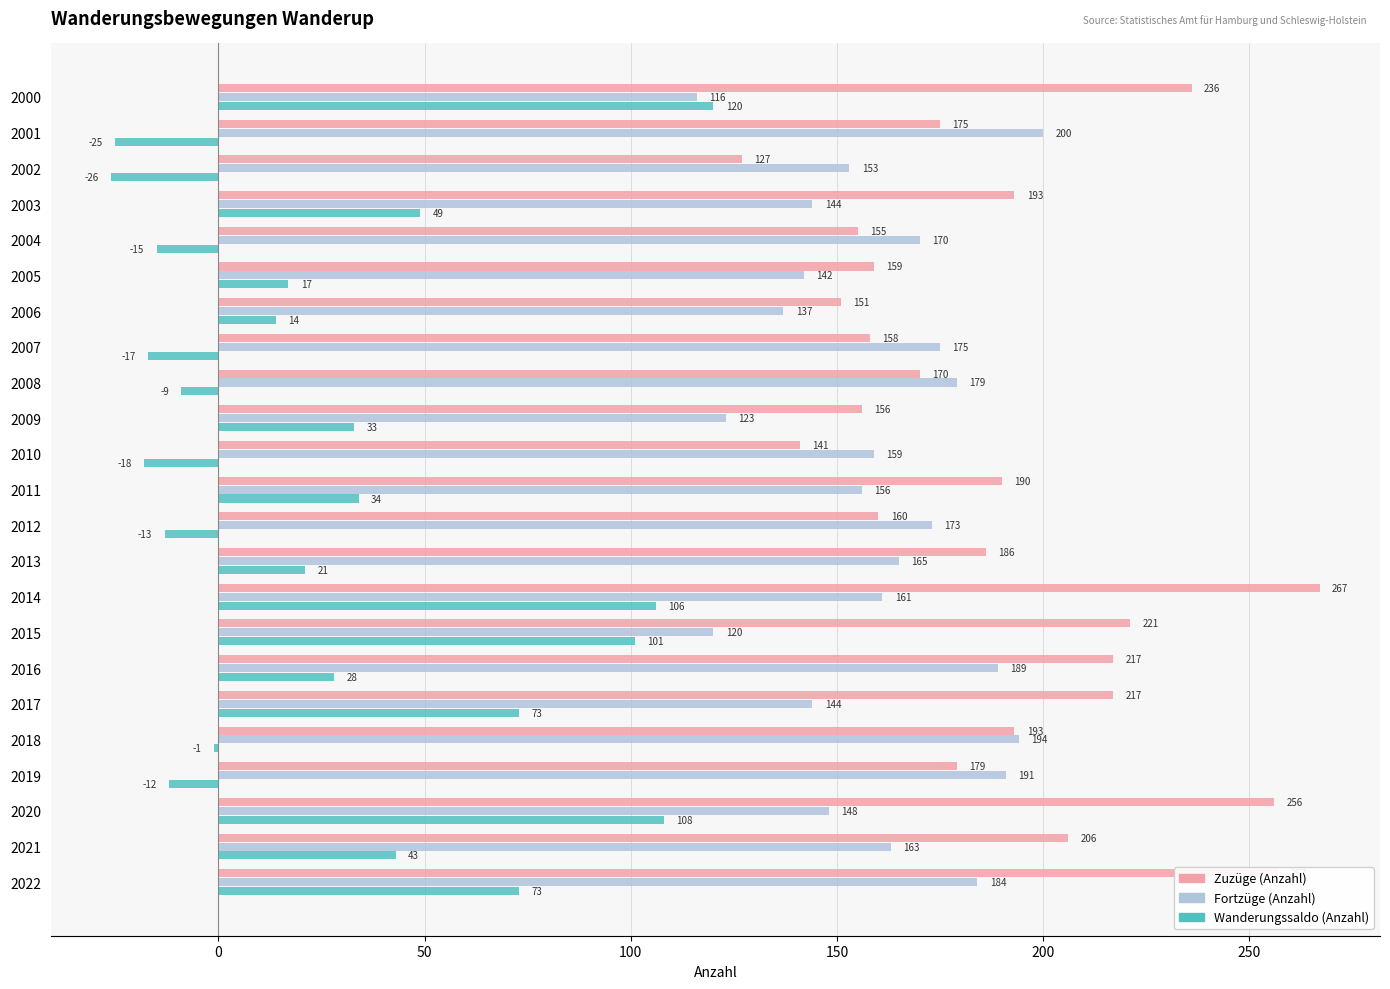

The value of Zuzüge (Anzahl) at 2004 is 213. True or false?

False